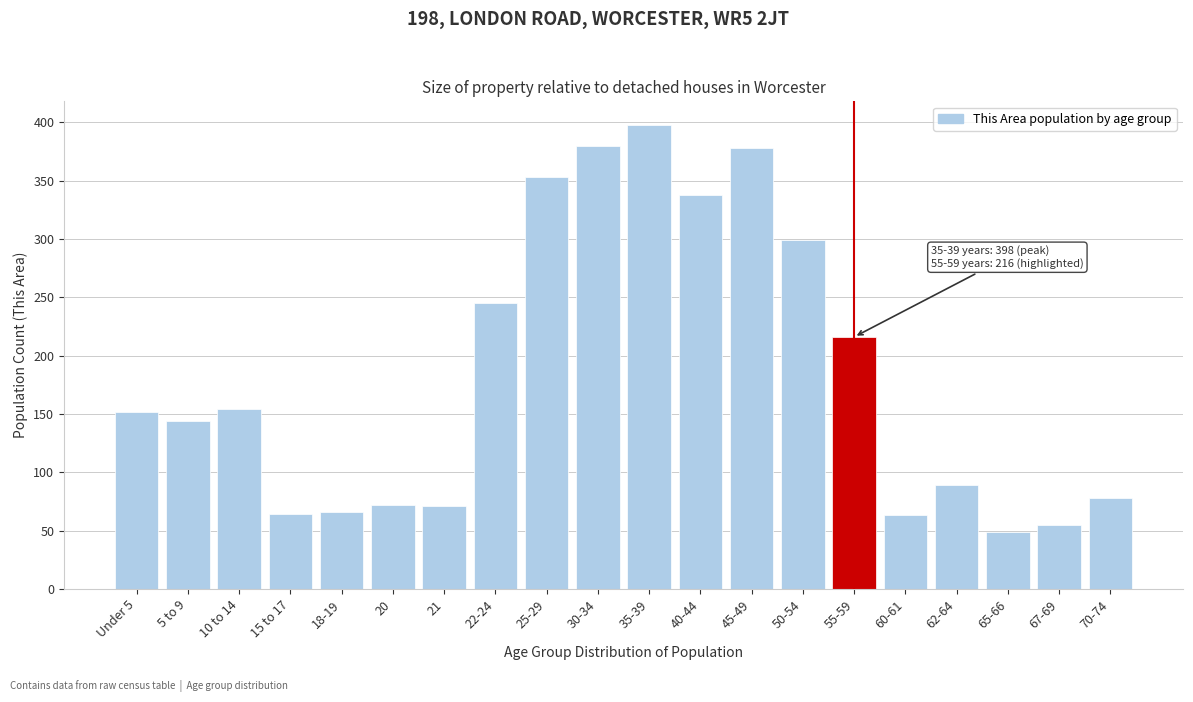

What is the smallest value displayed?

49